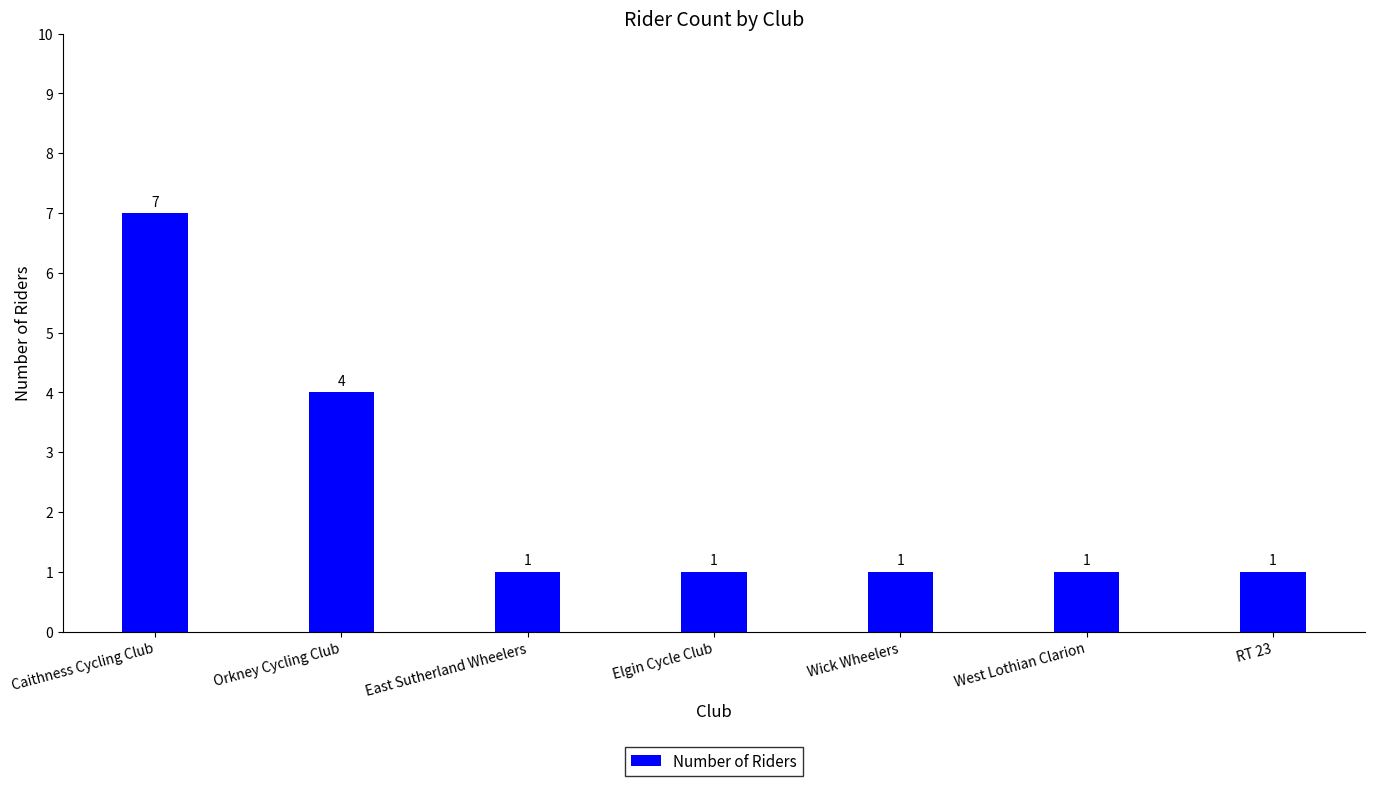

True or false: the data shows 1 at Elgin Cycle Club.

True